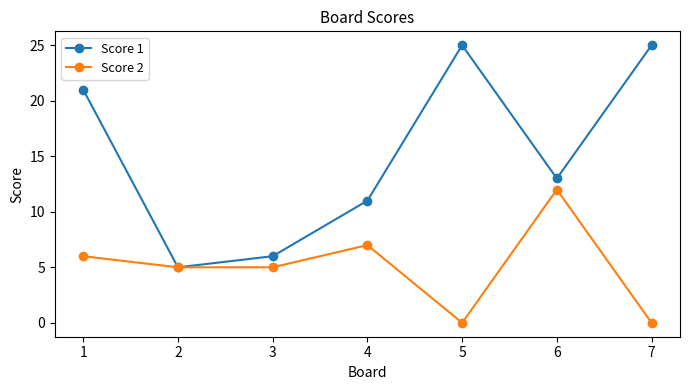

The value of Score 1 at 1 is 13. True or false?

False